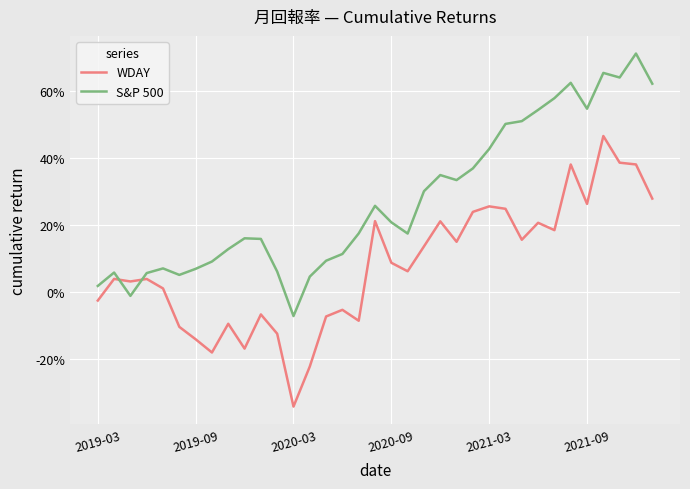

What are all the series names shown in the legend?

WDAY, S&P 500